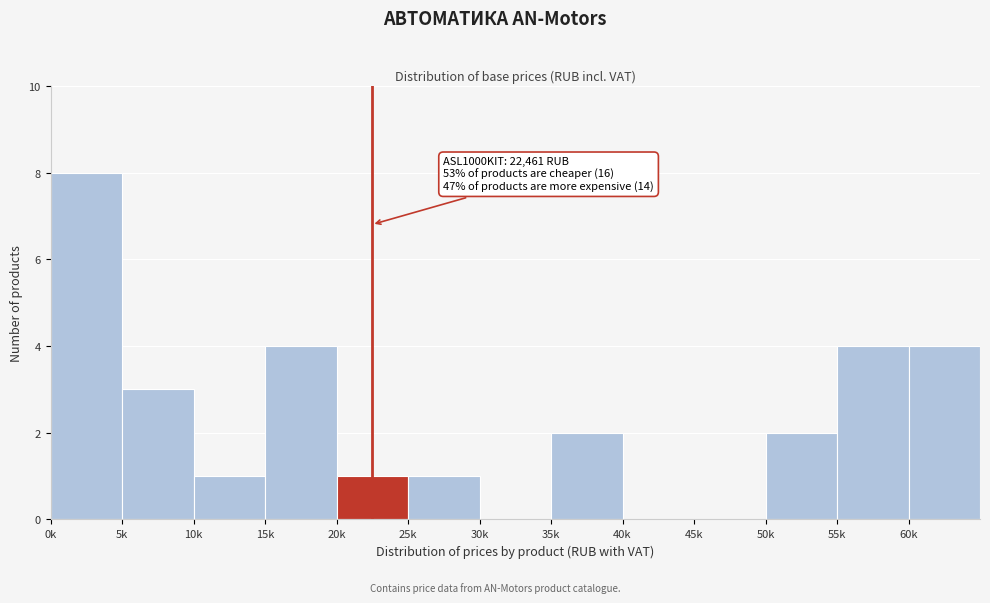

Reading left to right, list all the values displayed in this chart.

0k=8	5k=3	10k=1	15k=4	20k=1	25k=1	30k=0	35k=2	40k=0	45k=0	50k=2	55k=4	60k=4